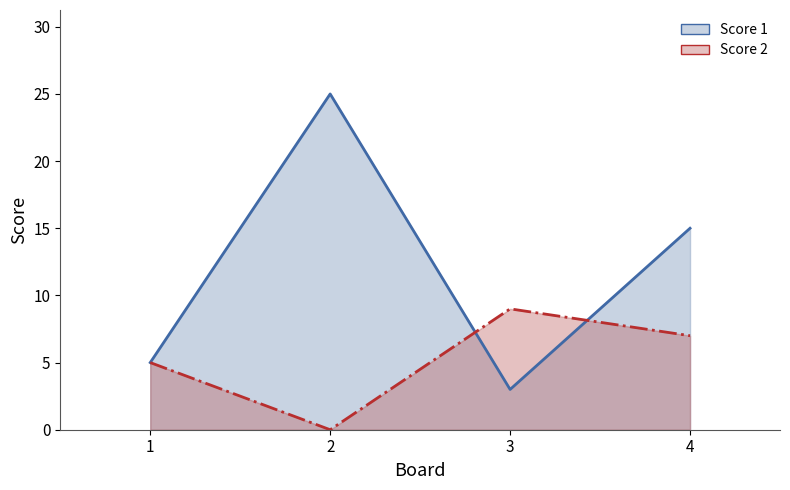

At which label is Score 2 closest to 4?

1